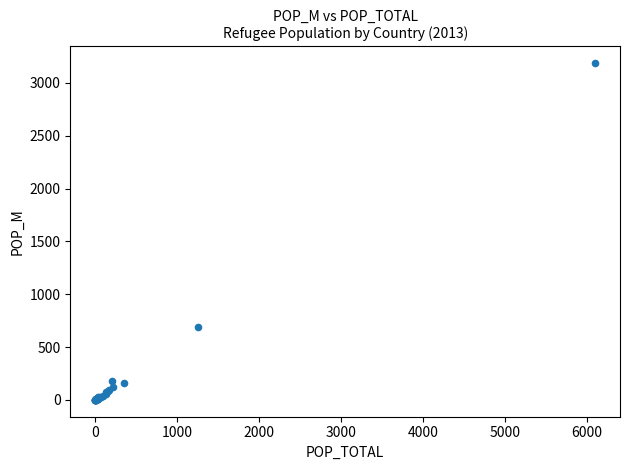

What Y value in the scatter plot is closest to 1593?

690